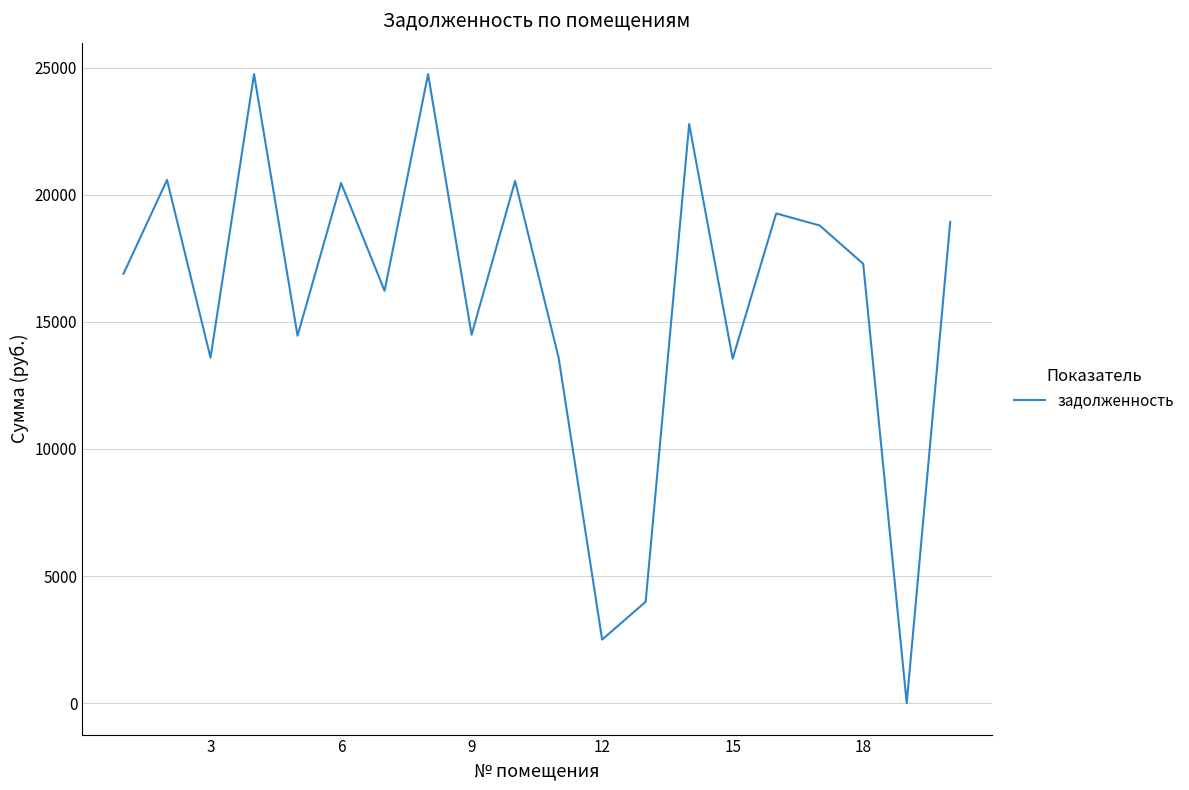

What is the difference between the maximum and minimum values?

24751.4